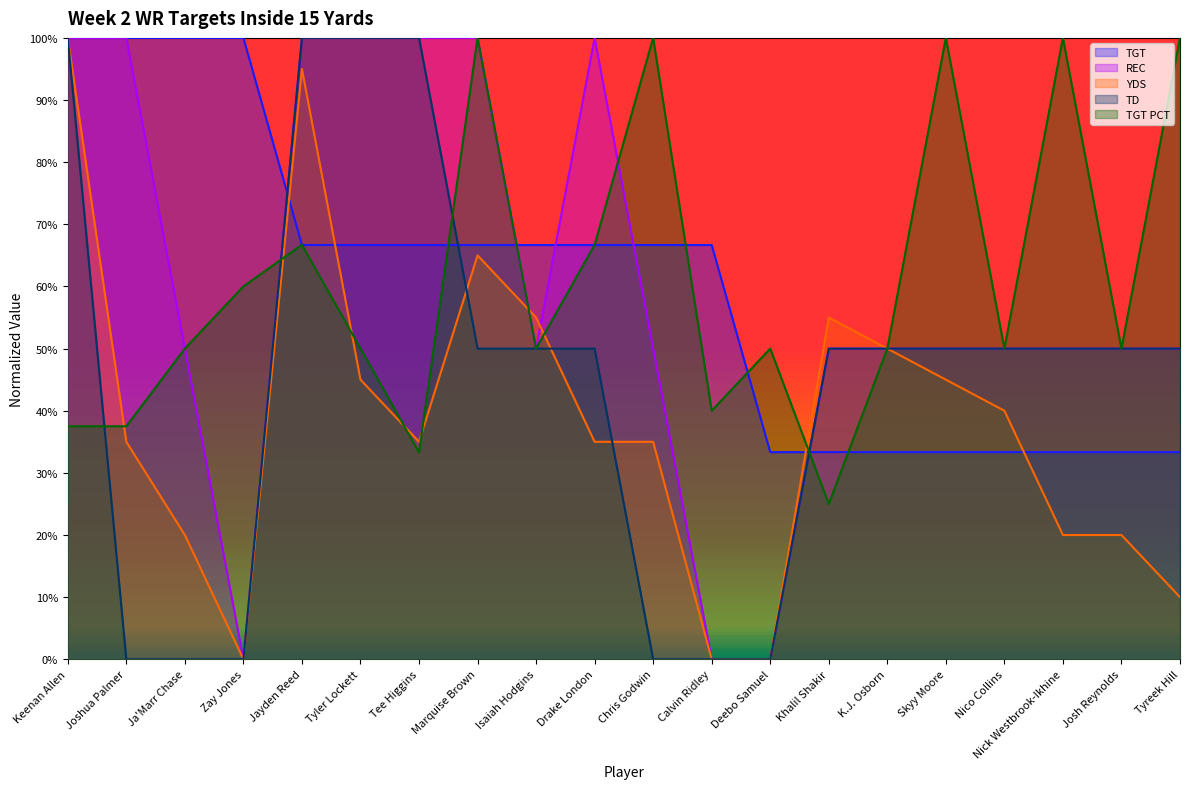

Count the number of data series in this chart.

5